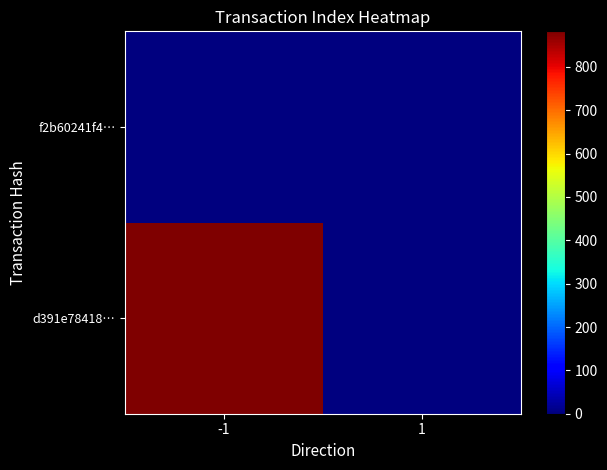

Reading left to right, extract all data points from this chart.

d391e78418…: -1=882	1=0
f2b60241f4…: -1=0	1=2